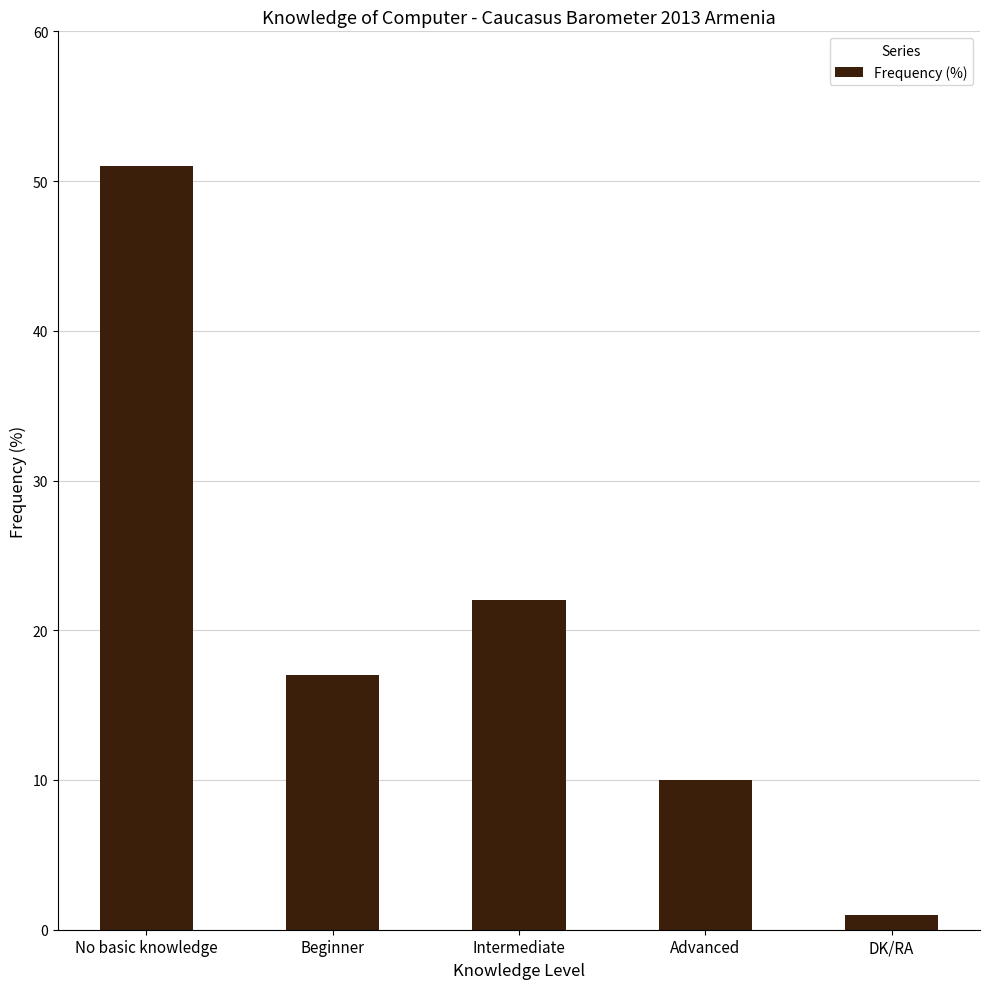

What is the maximum value shown in the chart?

51